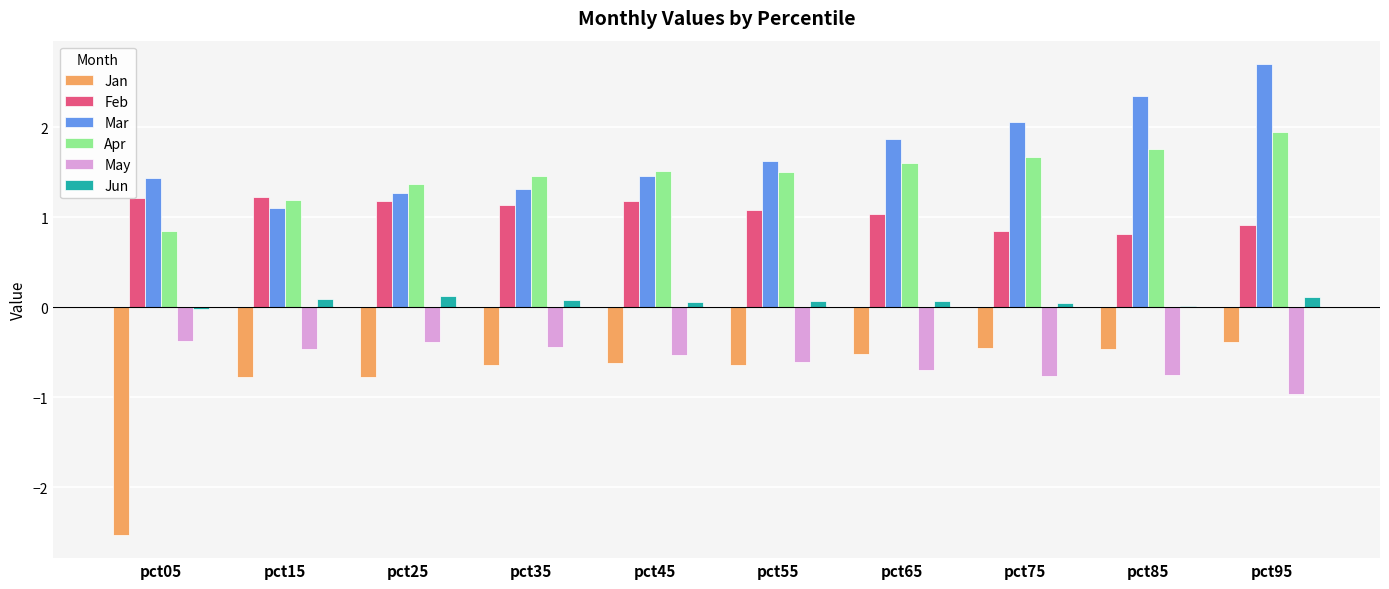

What is the sum of all Jun values?

0.7